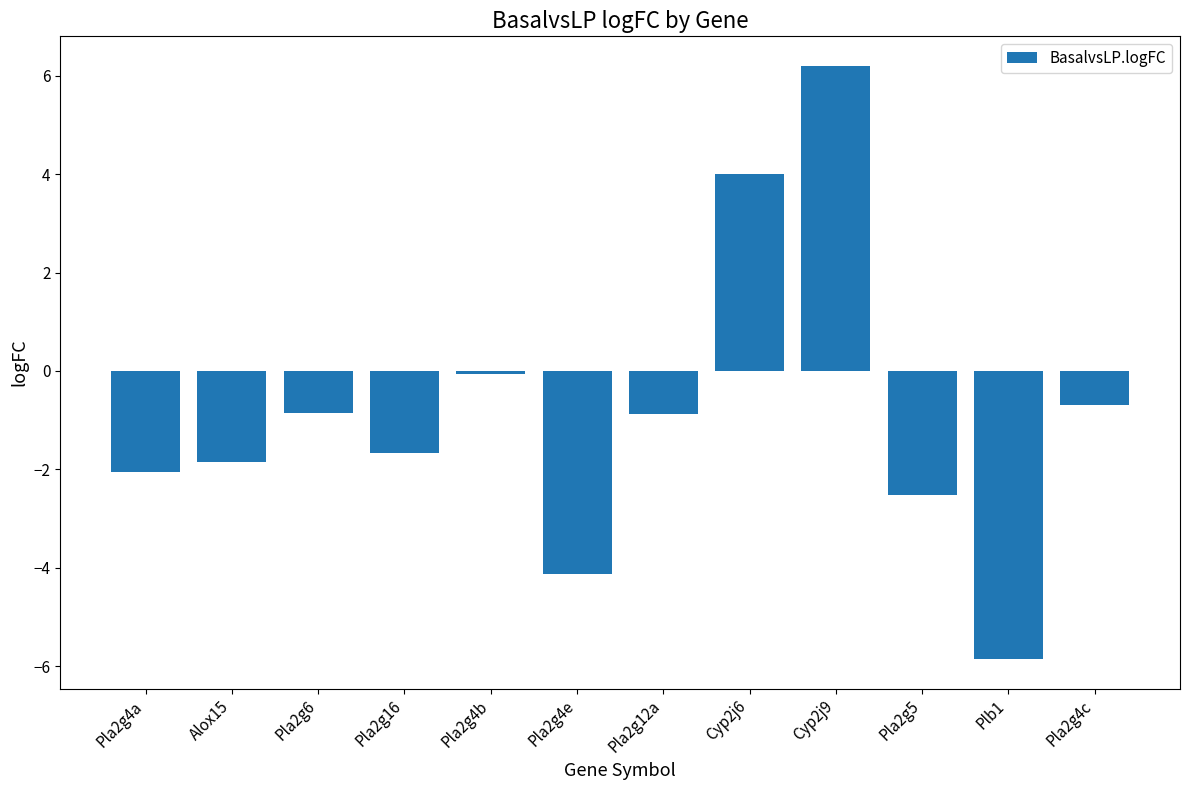

What is the difference between the maximum and minimum values?

12.0